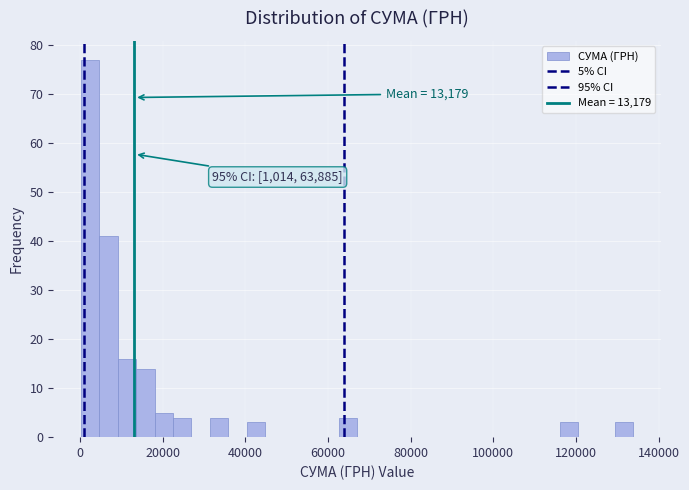

Around what value on the x-axis is the tallest bar? Give the approximate position of its centre, as read against the axis.

2000